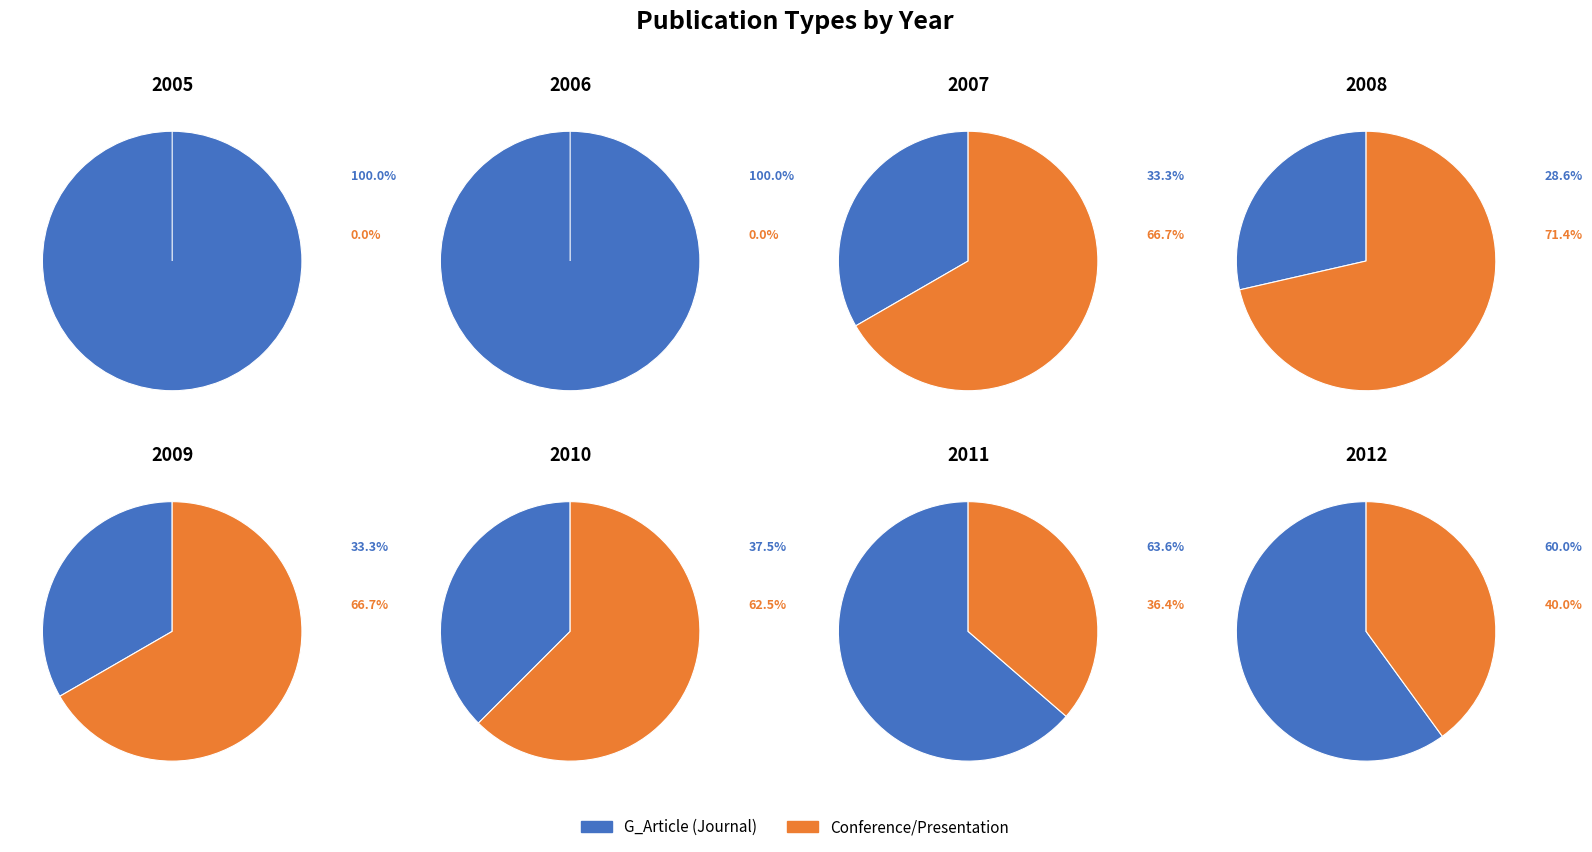

Is it true that 2005 is 0% of the pie?

True